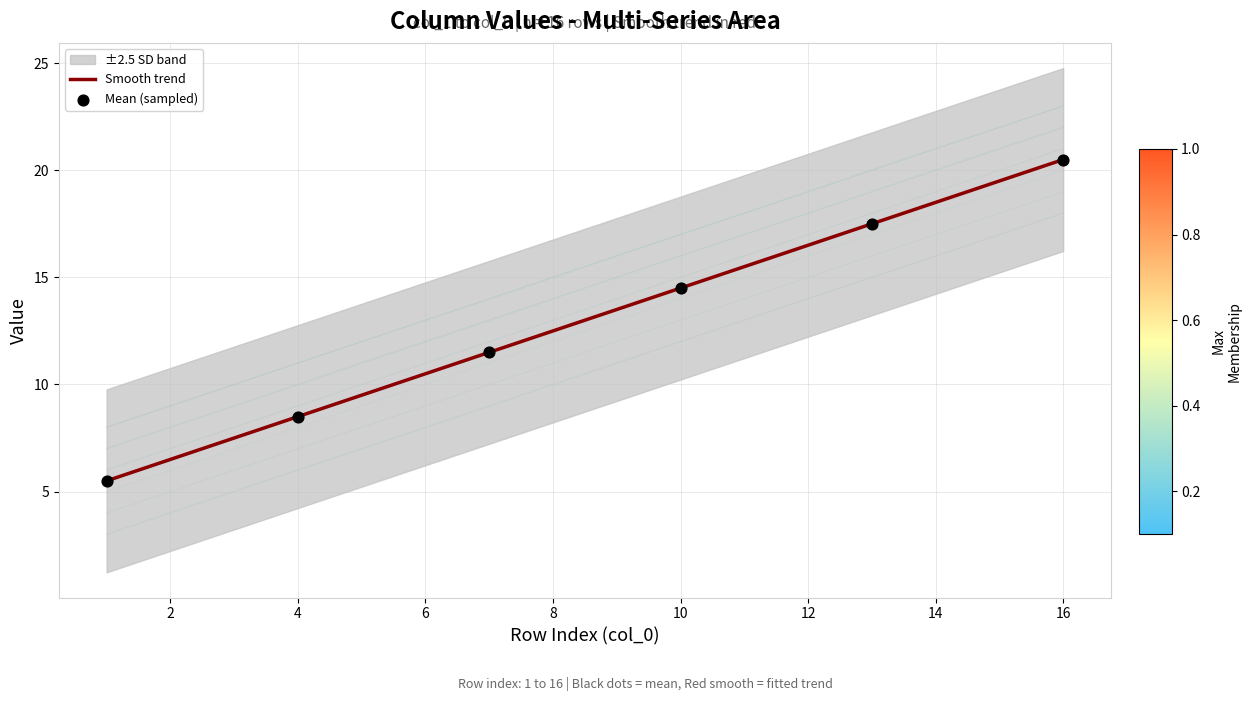

Which series reaches the minimum Y coordinate?

col_1